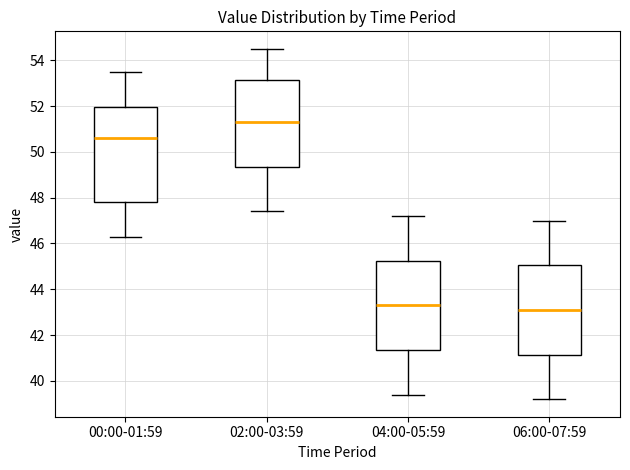

Which box is the tallest, from its lower edge to its upper edge?

00:00-01:59